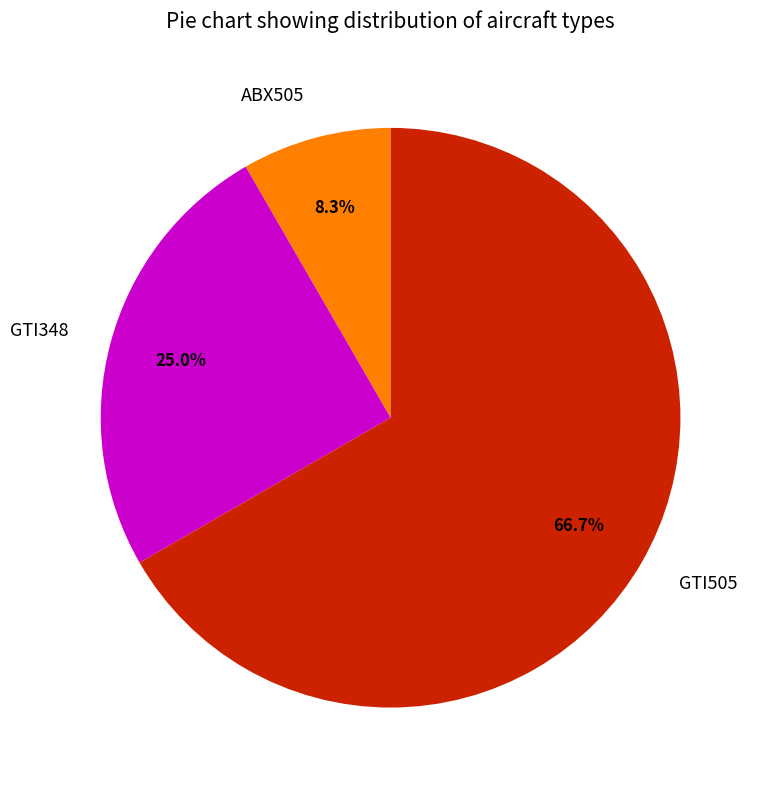

Which category accounts for the majority?

GTI505